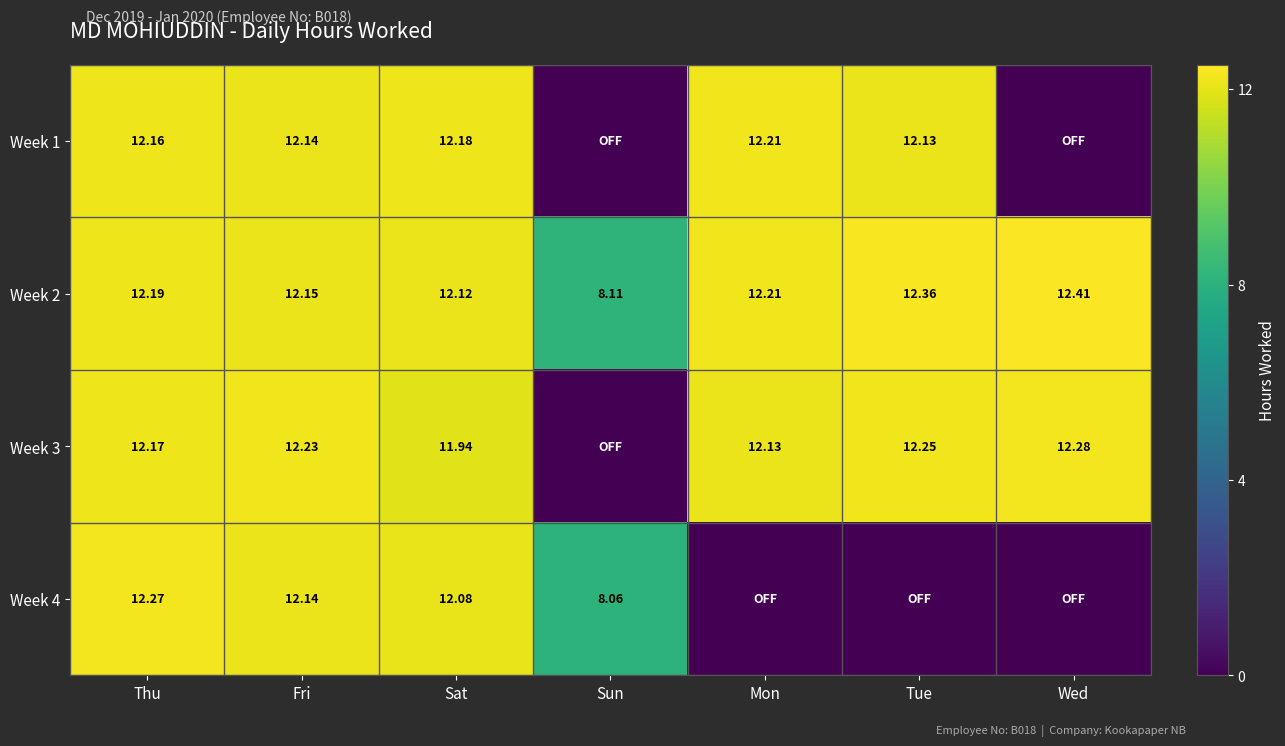

List the labels in order of Week 2 value, largest first.

Wed, Tue, Mon, Thu, Fri, Sat, Sun